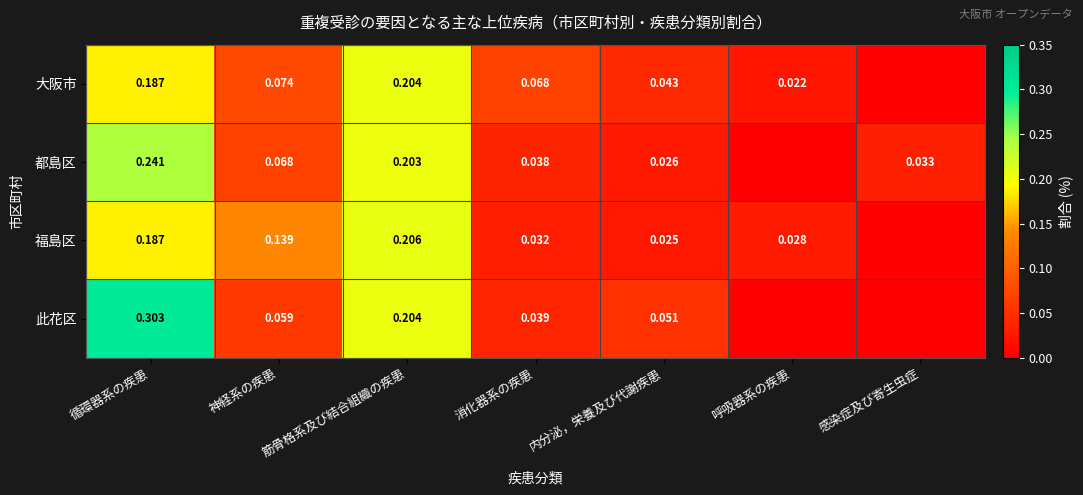

Count the number of data series in this chart.

4